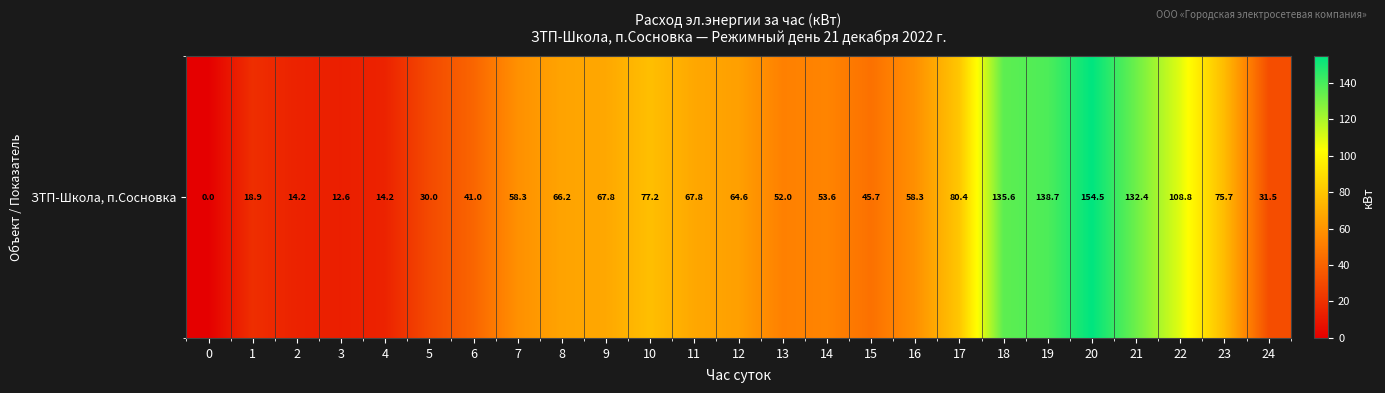

The value at 3 is 12.6. True or false?

True